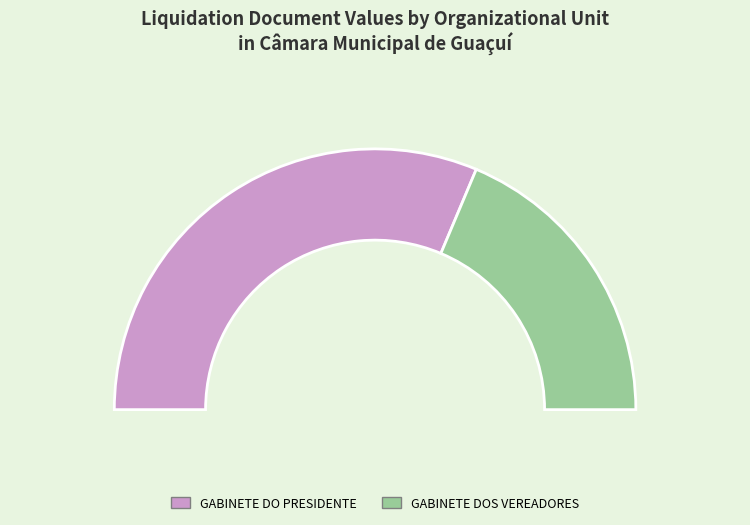

True or false: GABINETE DOS VEREADORES accounts for 48% of the total.

False